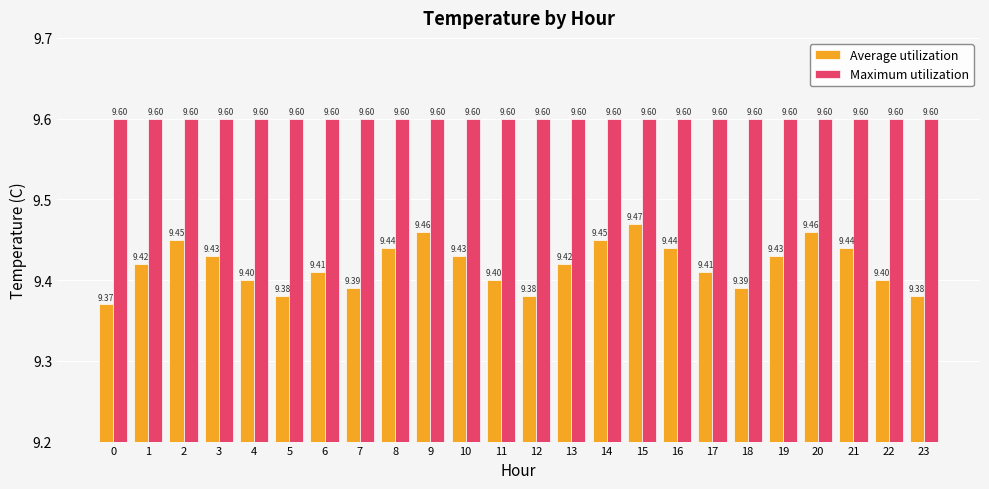

What is the value of the Maximum utilization bar at the 5th from the left?

9.6